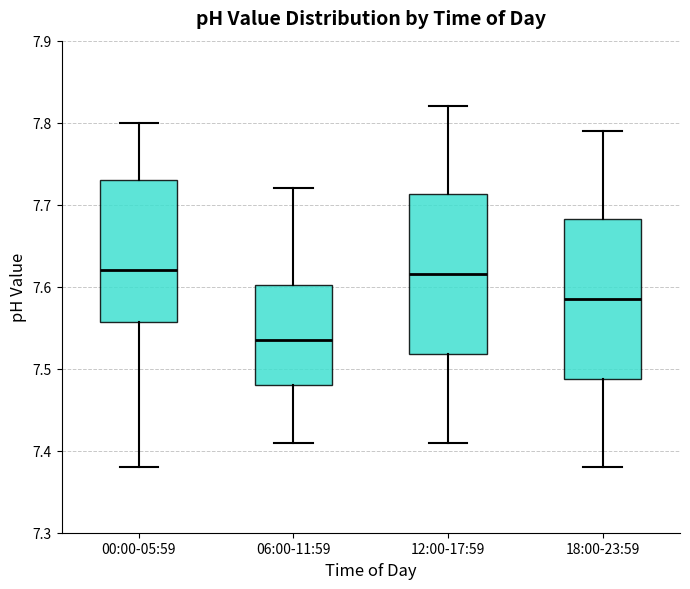

Where is the upper edge of the box for 06:00-11:59 on the y-axis? The values are not printed on the chart, so give them approximately, as read against the axis.

7.60